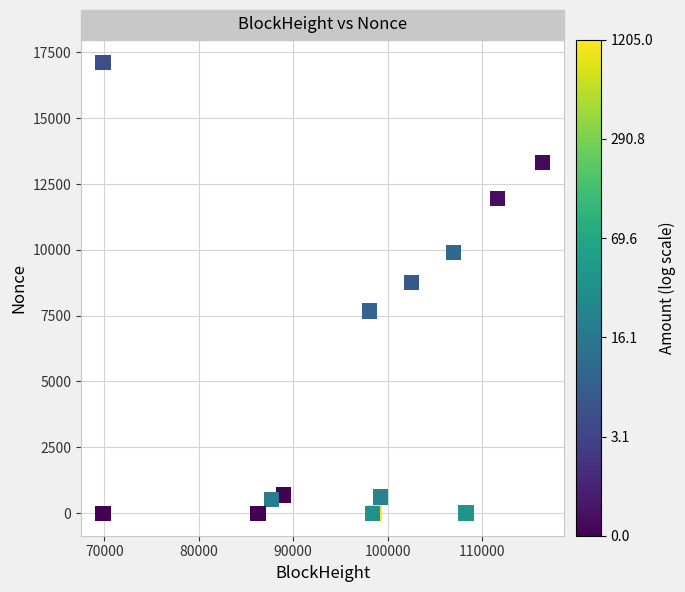

What Y value in the scatter plot is closest to 8560?

8757